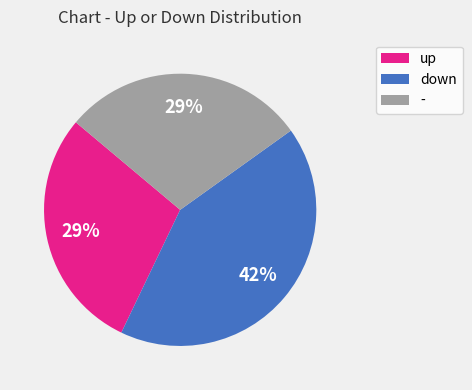

Is there a majority slice in this chart?

No